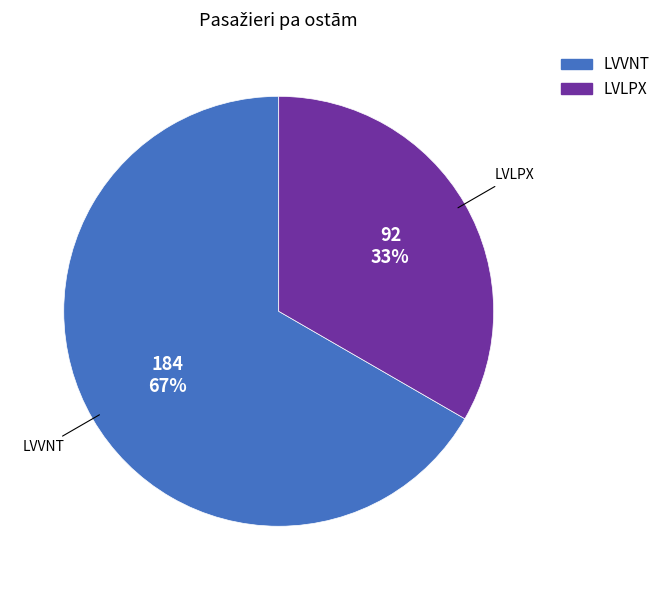

What is the majority slice?

LVVNT